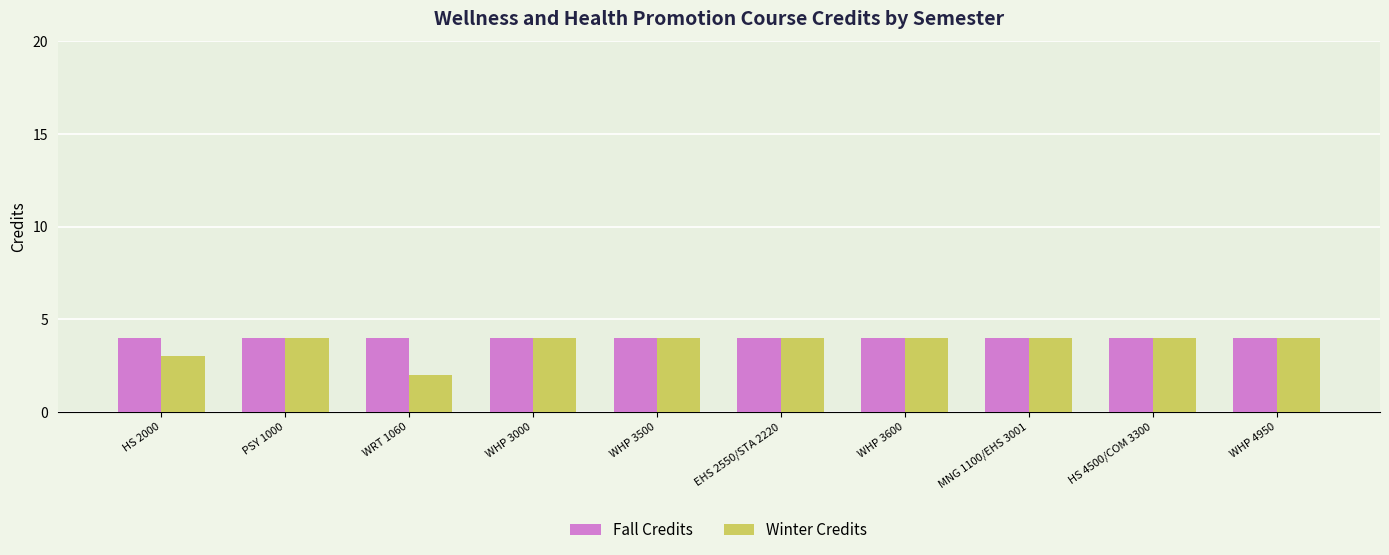

What position from the right is WHP 3600?

4